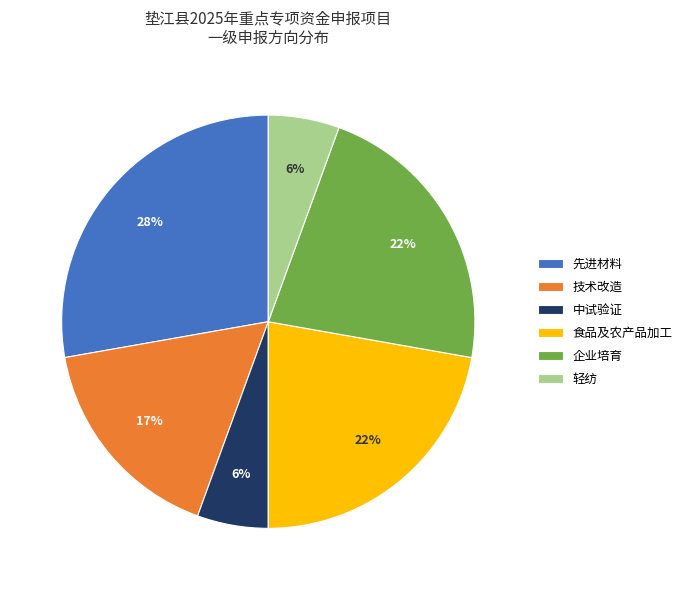

To the nearest percent, what is the average slice percentage?

17%